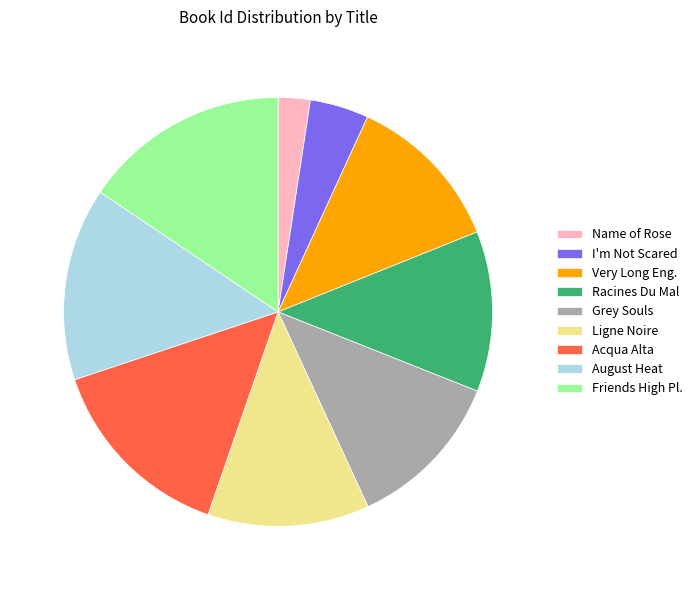

Is it true that Acqua Alta is 24% of the pie?

False